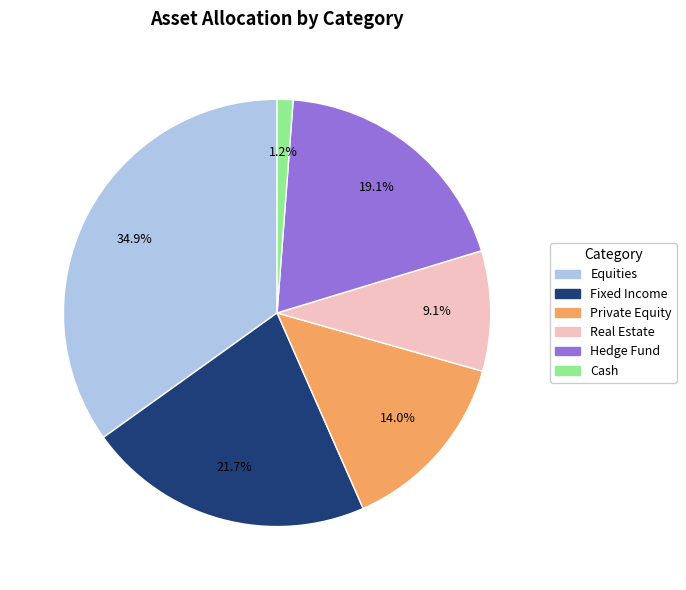

How many slices are in this pie chart?

6